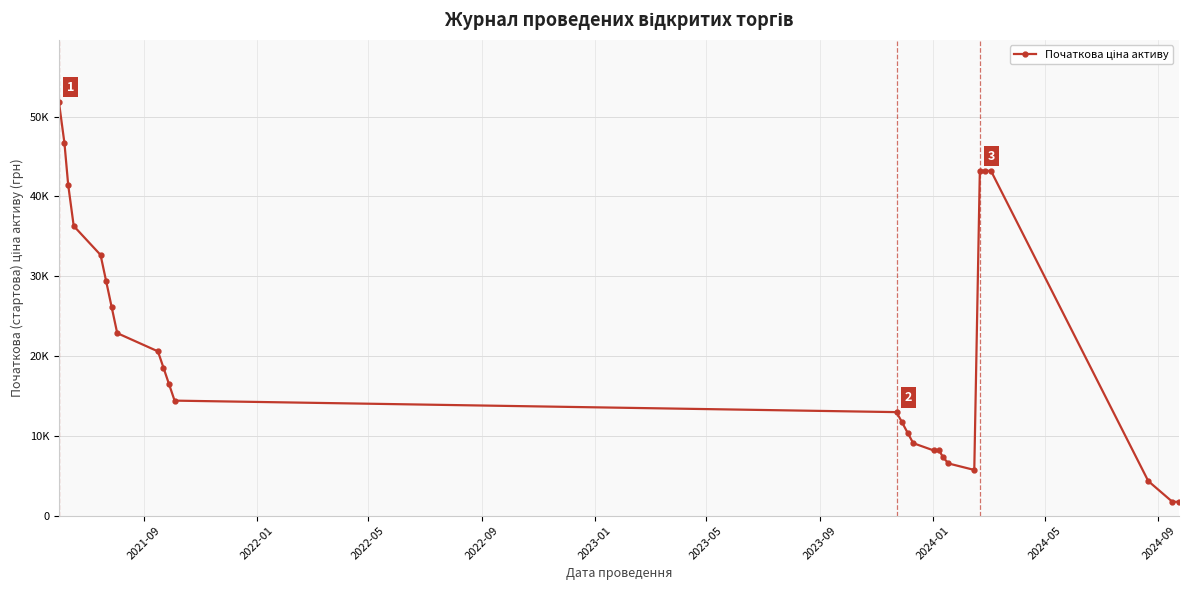

Is this an area chart (filled region under the line)?

No